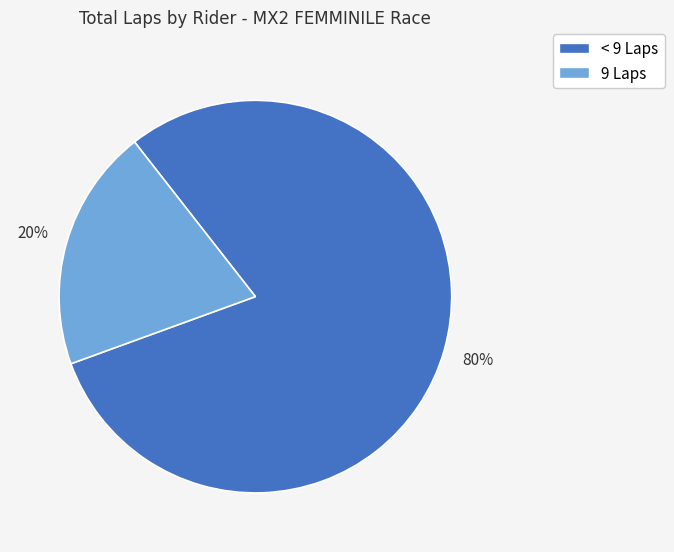

To the nearest percent, what is the average slice percentage?

50%